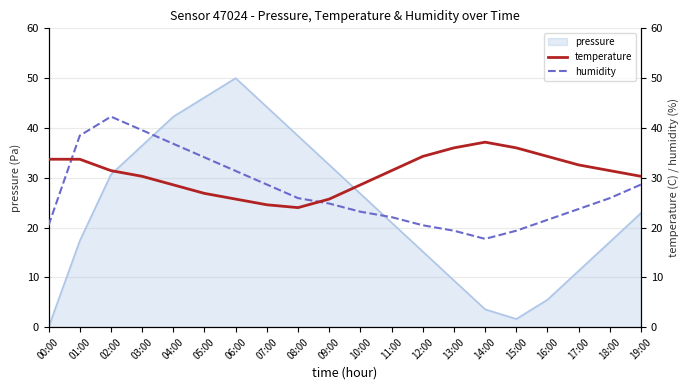

What is the minimum value for temperature?

24.0